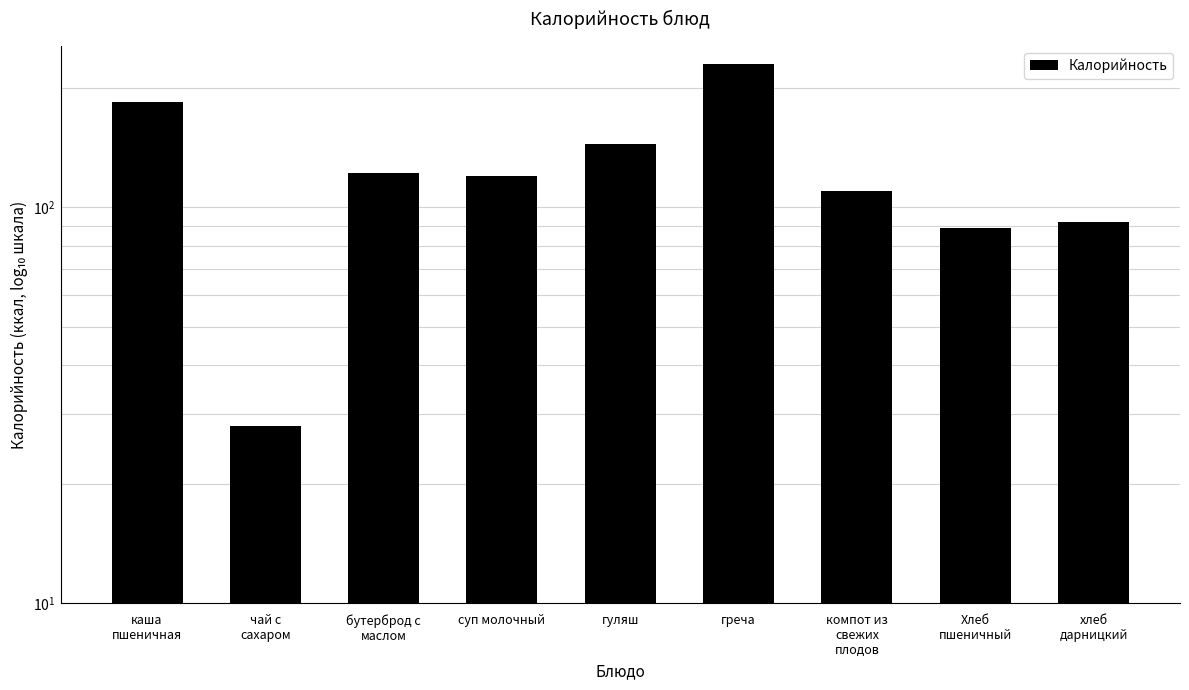

Are the bars horizontal?

No